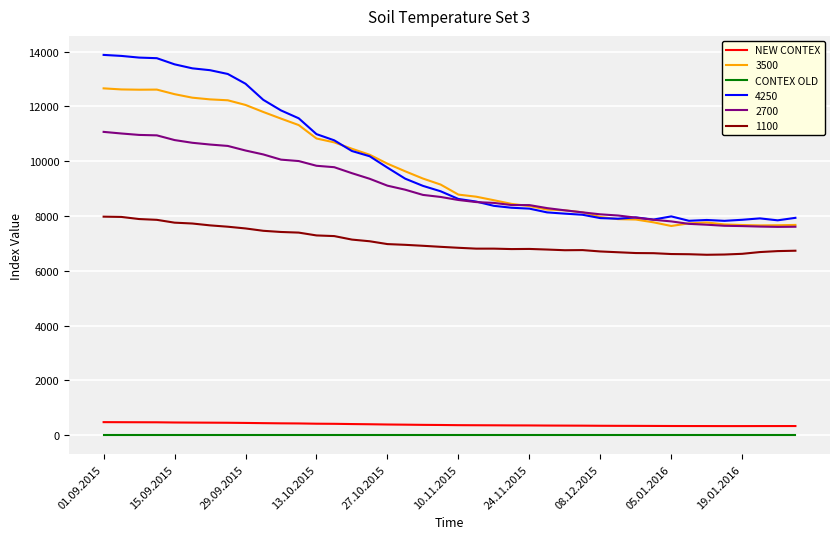

What is the greatest value displayed?

13879.0